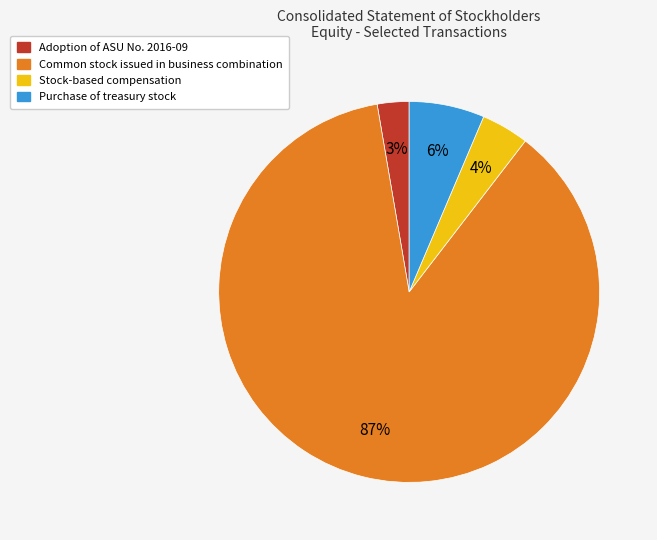

Rank the categories by value from lowest to highest.

Adoption of ASU No. 2016-09, Stock-based compensation, Purchase of treasury stock, Common stock issued in business combination